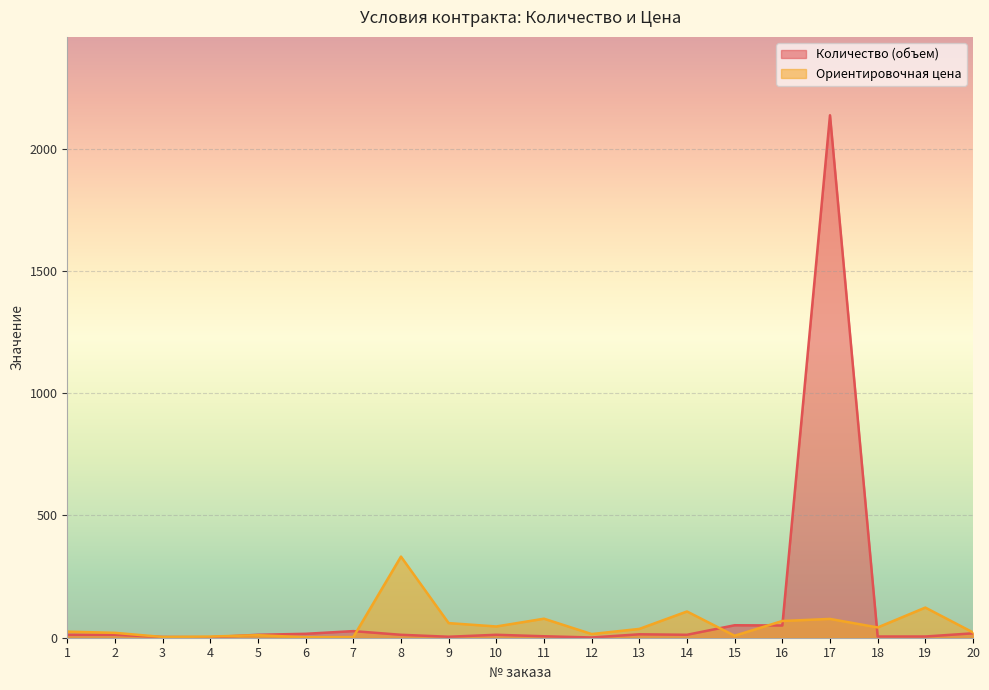

How many values in the Ориентировочная цена series are below 36?

10